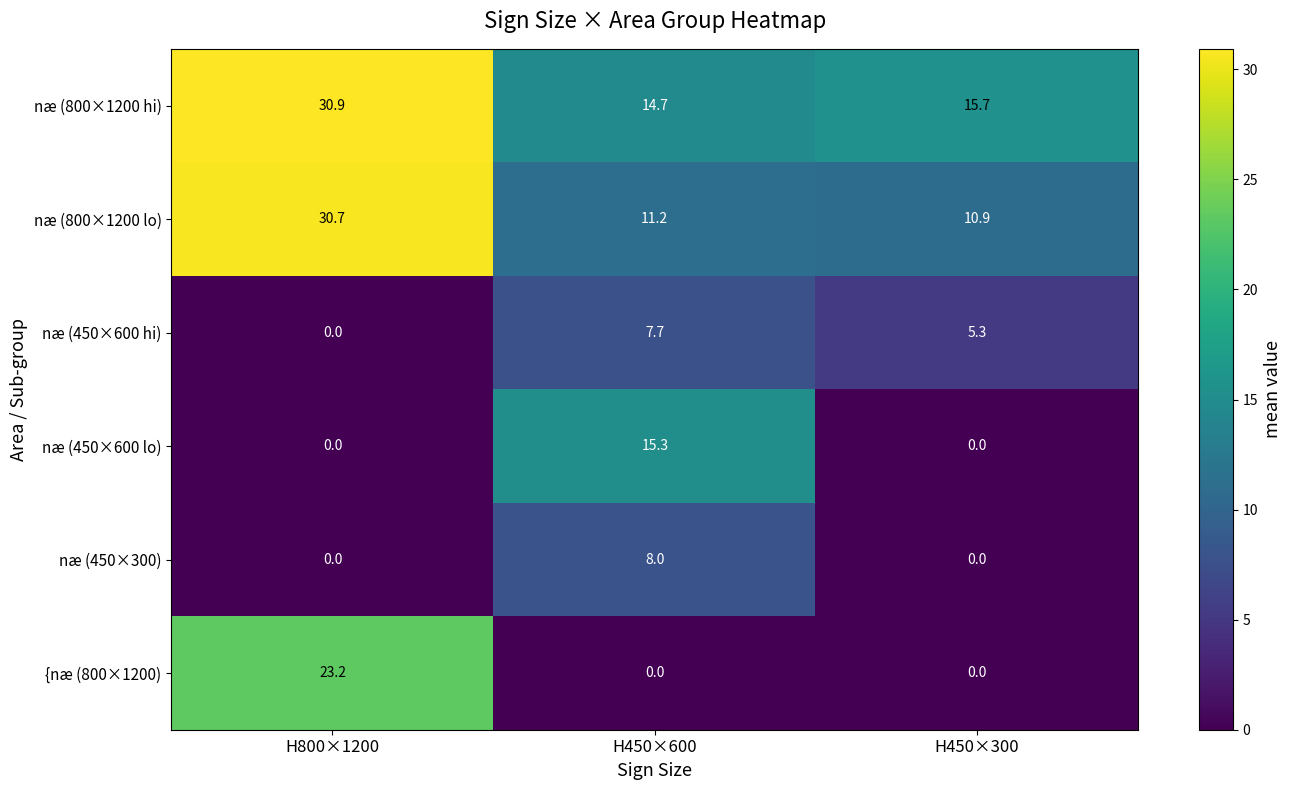

What is the difference between the maximum and minimum values in the næ (800×1200 lo) series?

19.8